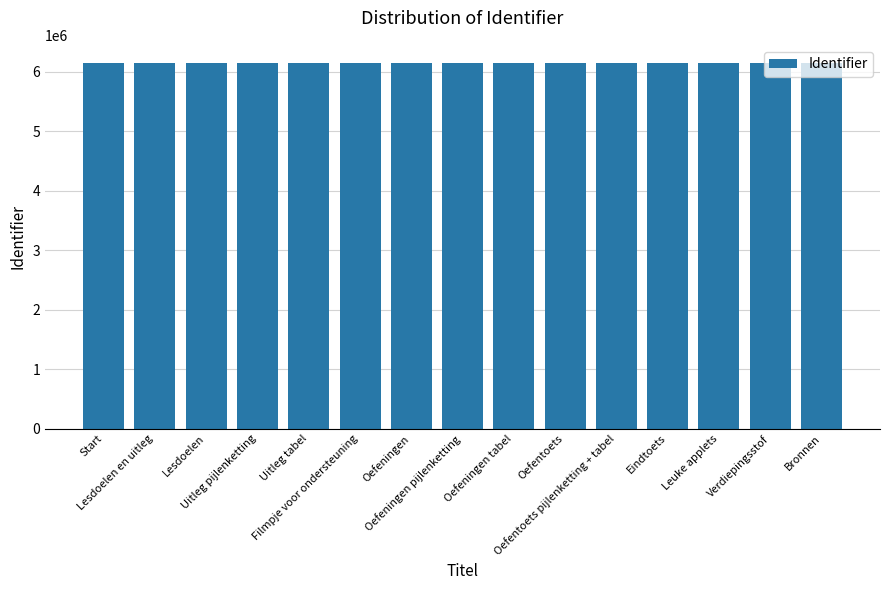

How many categories are shown in the chart?

15